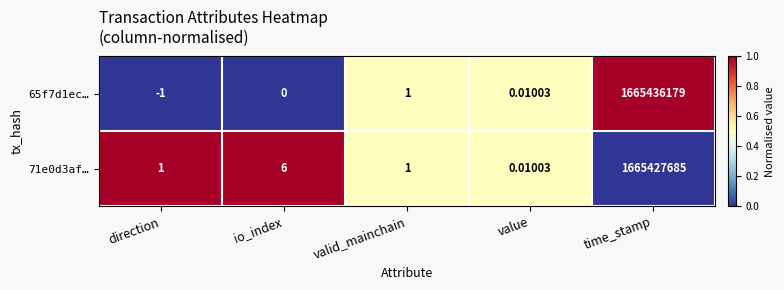

Count the number of data series in this chart.

2